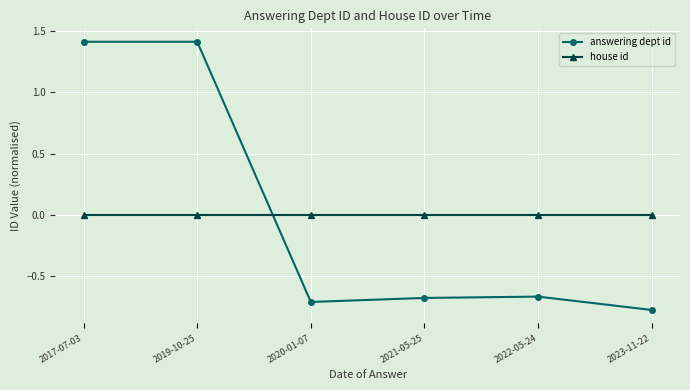

What is the sum of the answering dept id values at 2019-10-25 and 2020-01-07?

0.7